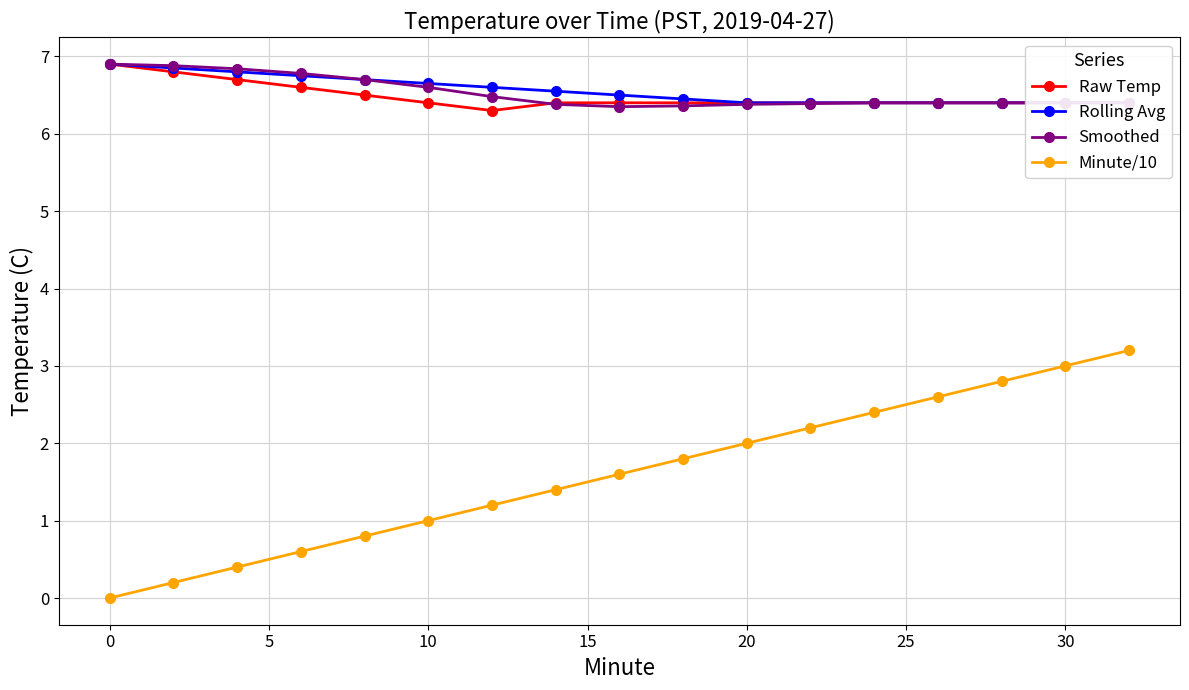

What is the maximum value shown in the chart?

6.9